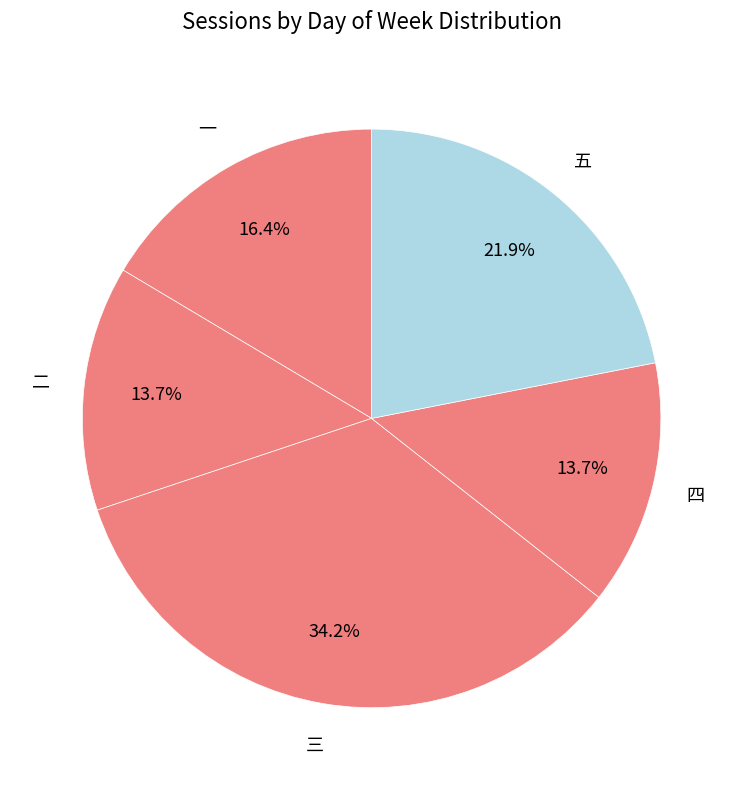

Which category has the smallest portion of the pie?

二